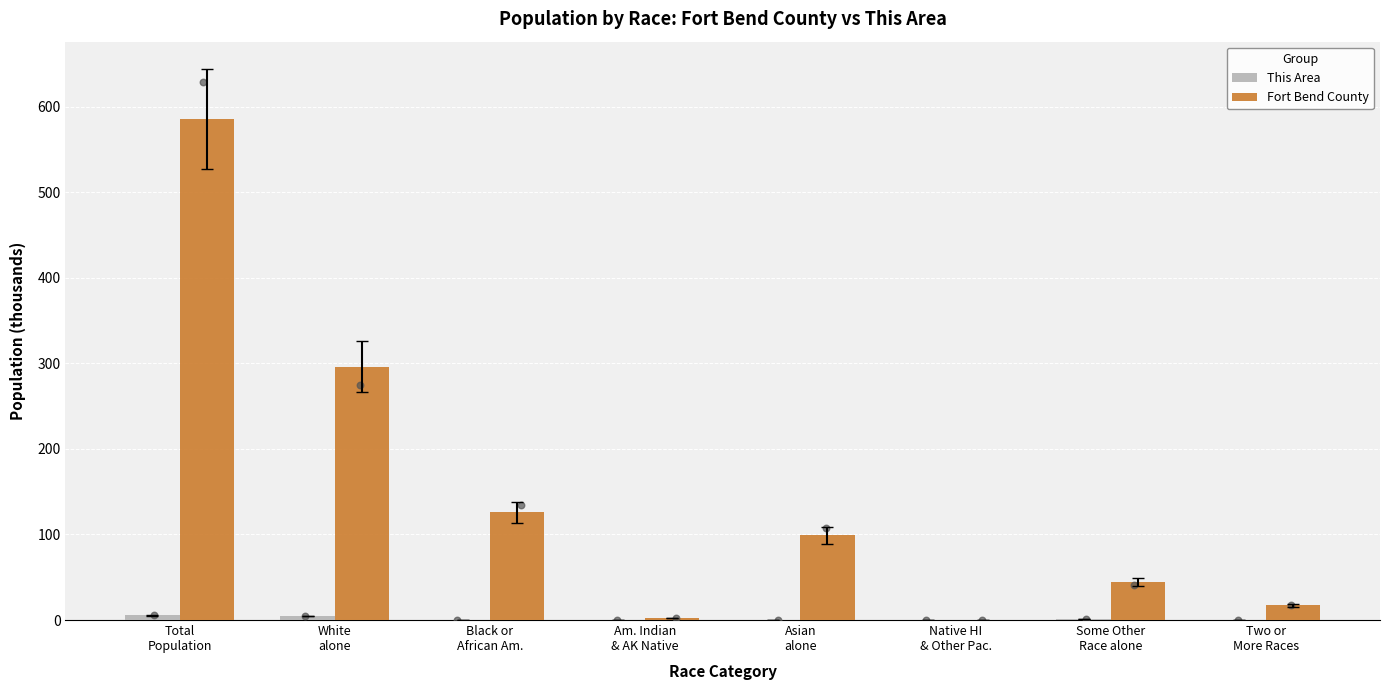

Which series has the largest total across all categories?

Fort Bend County